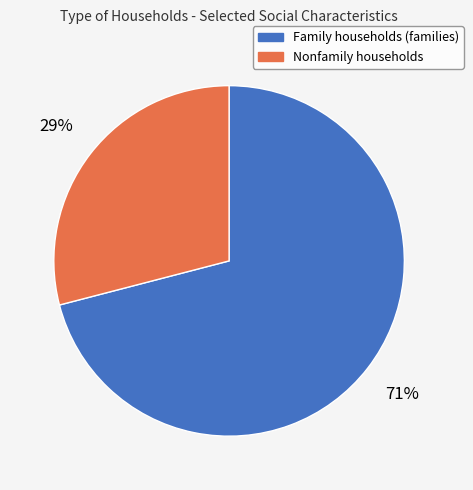

Does any single category account for the majority?

Yes